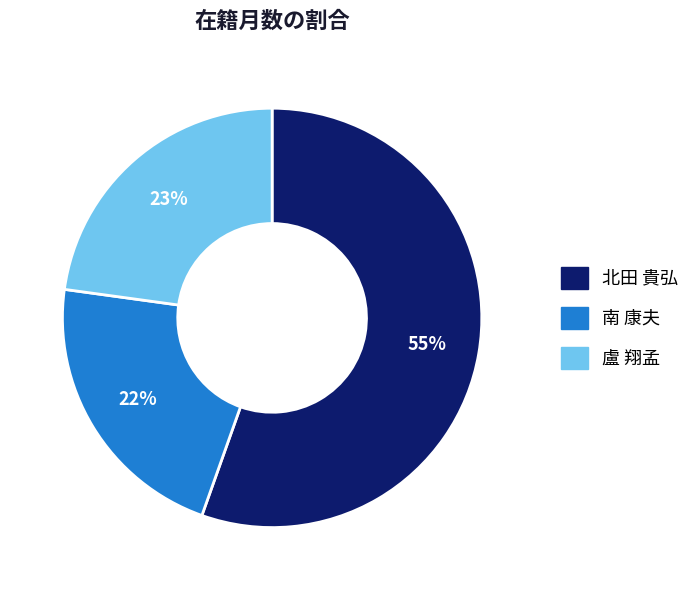

Which slice is the largest?

北田 貴弘